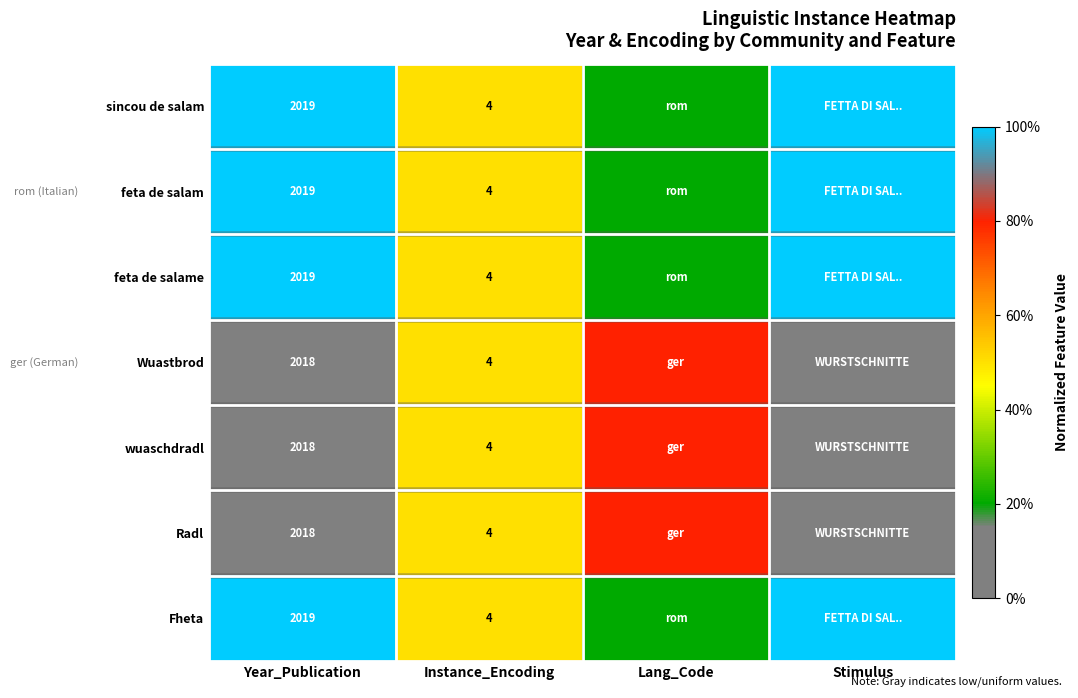

What is the difference between the highest and lowest values at Year_Publication?

1.0